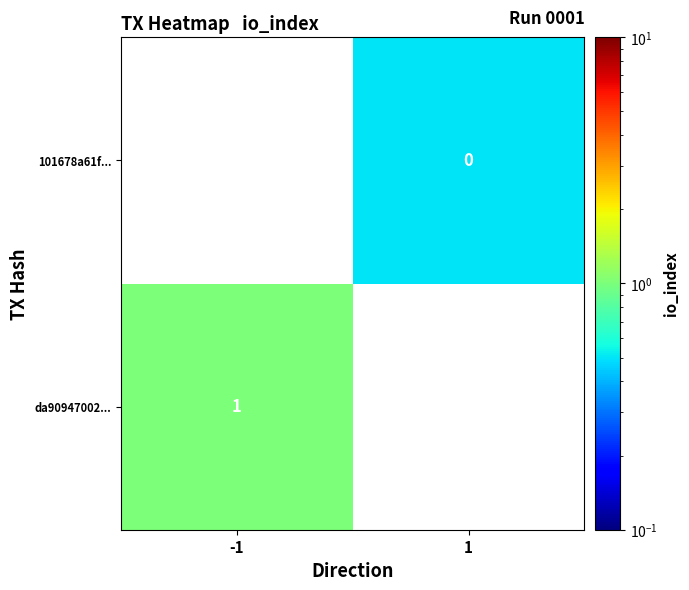

Rank the series by their maximum value, from lowest to highest.

101678a61f..., da90947002...